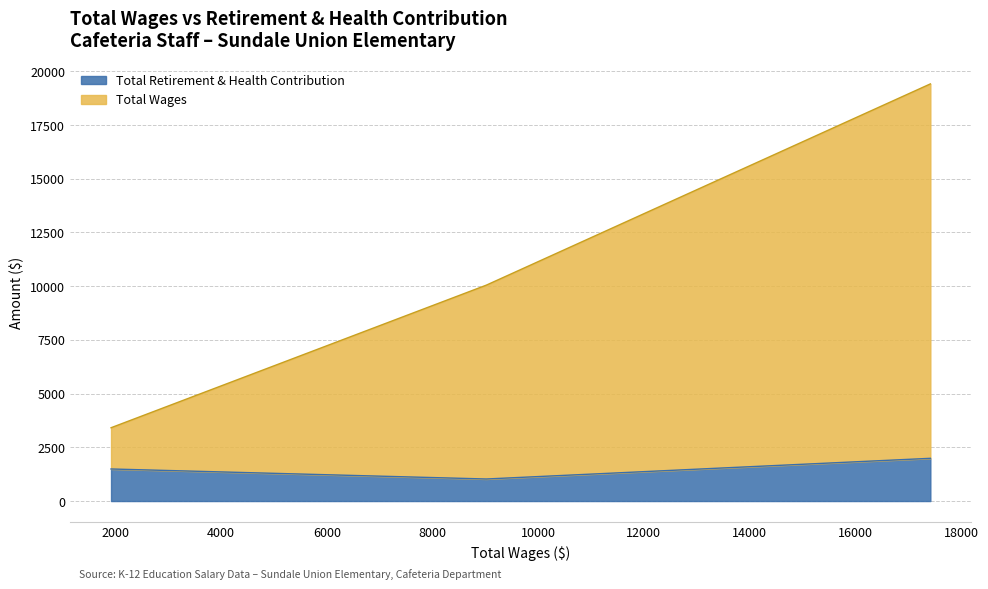

What are all the series names shown in the legend?

Total Retirement & Health Contribution, Total Wages